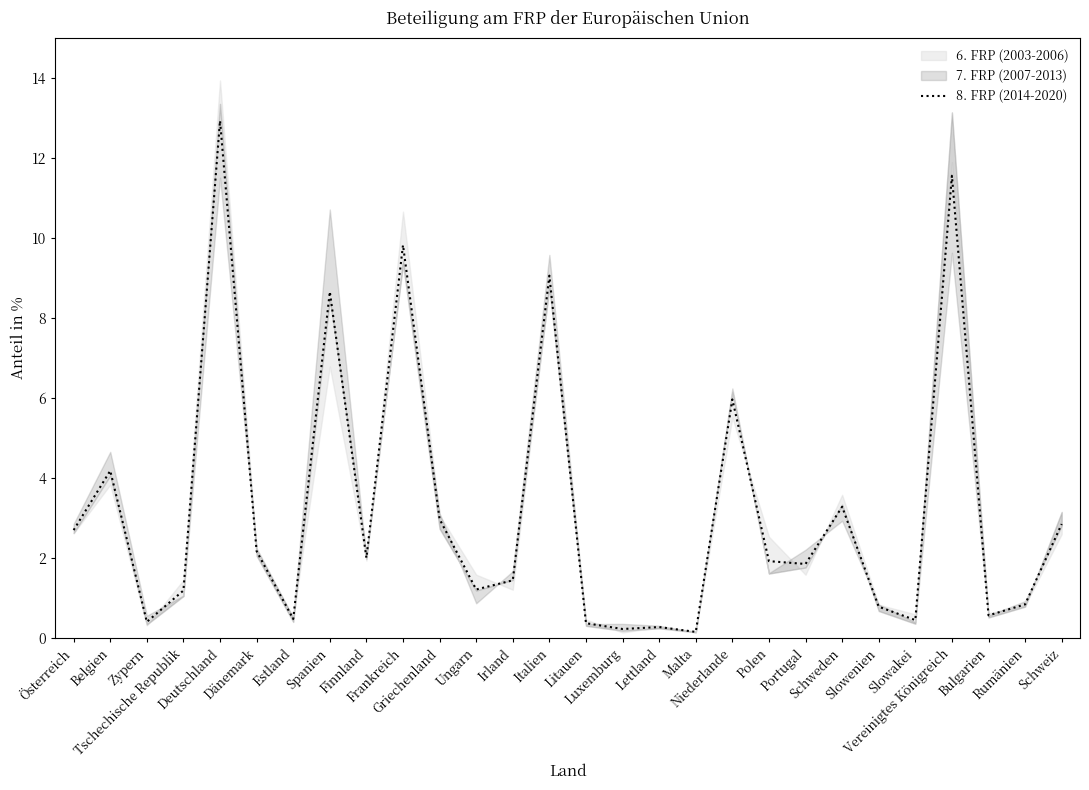

Does the chart have visible grid lines?

No